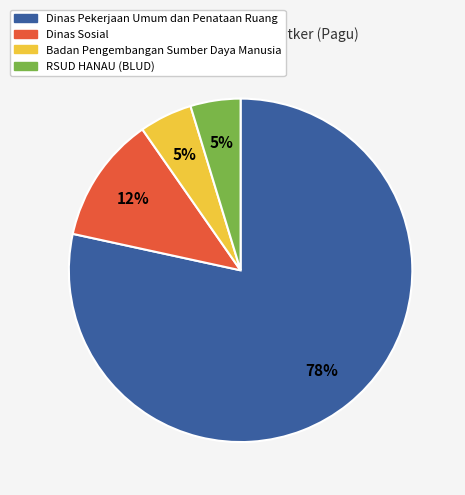

To the nearest percent, what is the average slice percentage?

25%